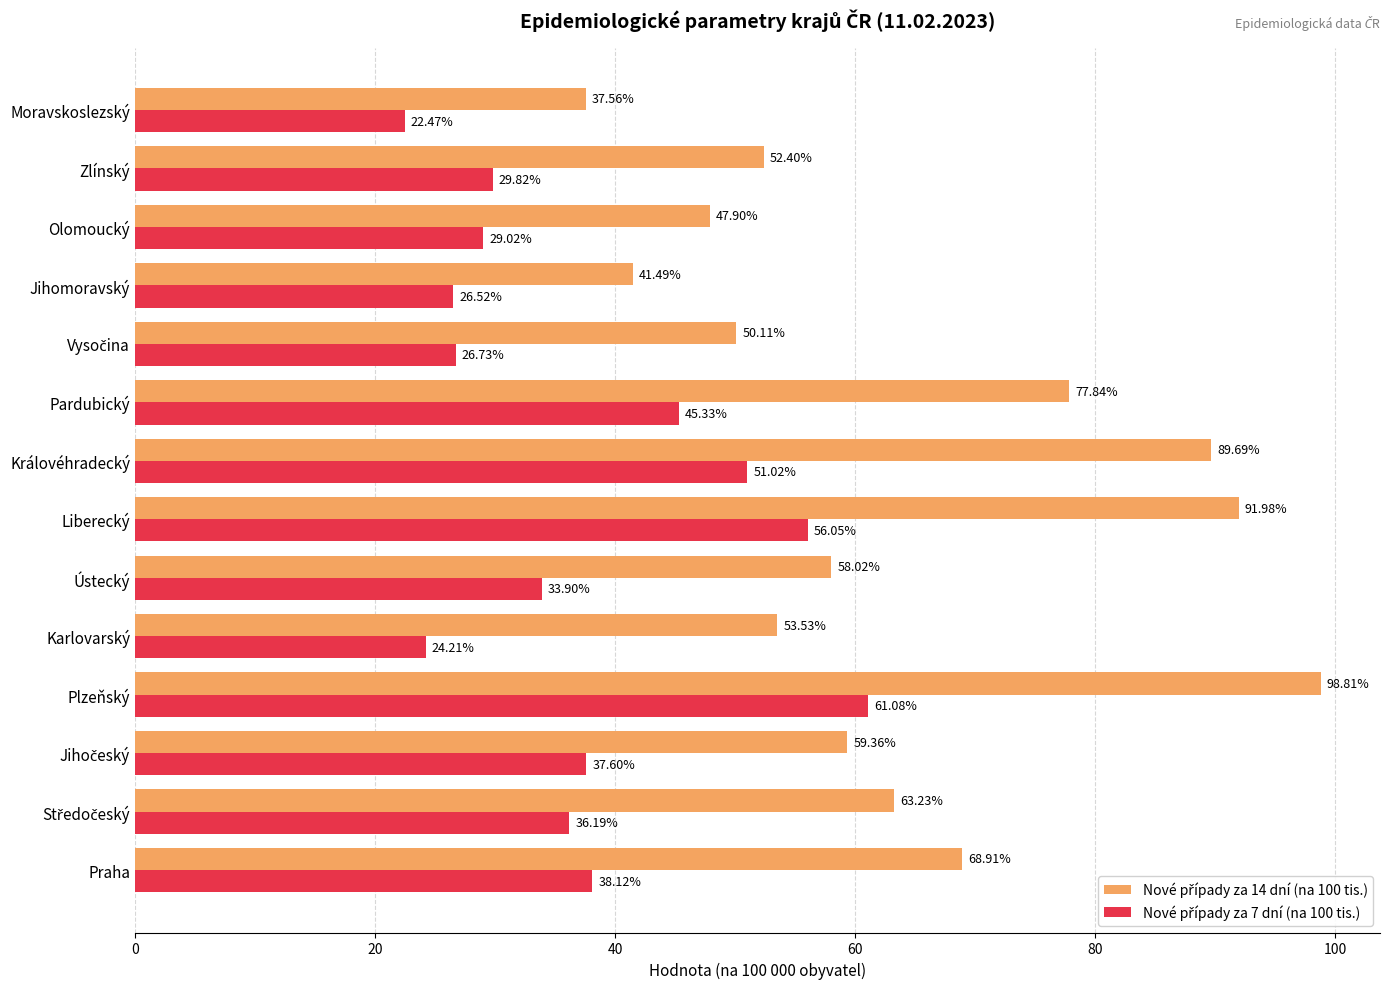

What is the difference between the highest and lowest values at Královéhradecký?

38.7